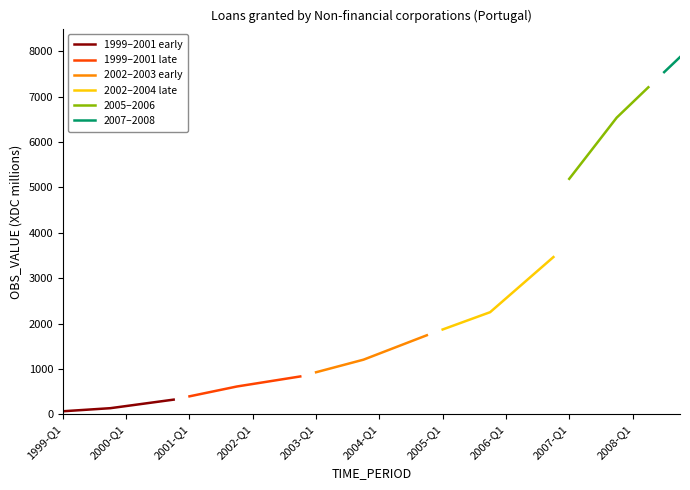

What is the minimum value shown in the chart?

65.6